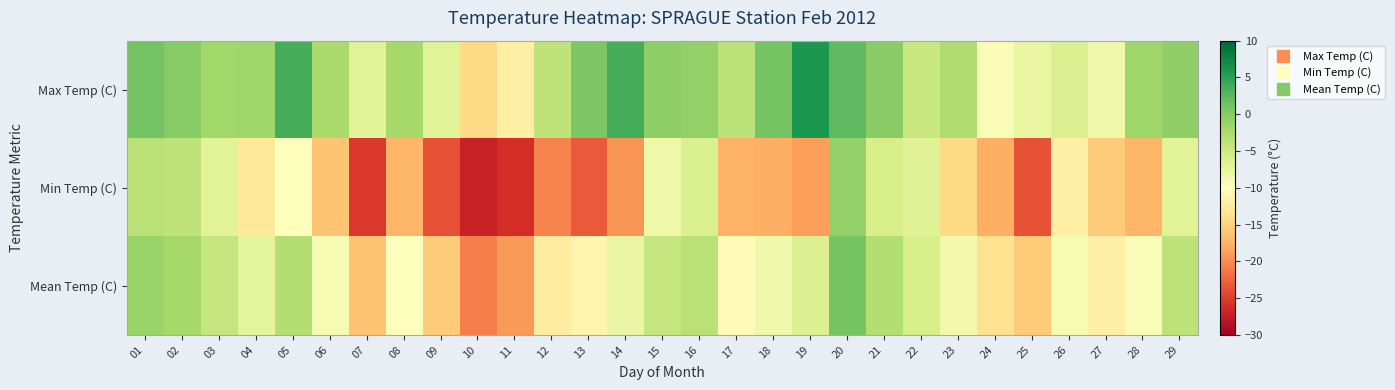

At which category is the sum across all series the highest?

20